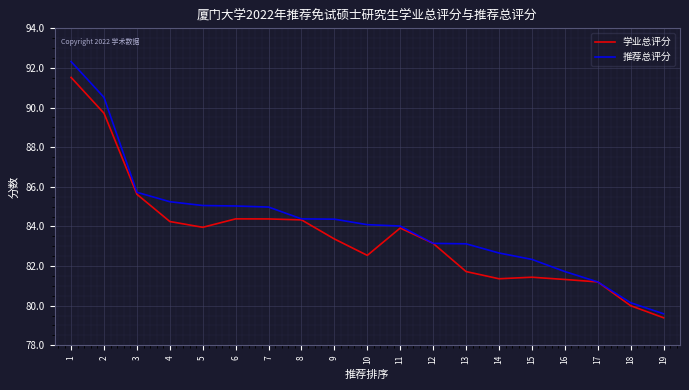

List the series in order of their peak value, highest first.

推荐总评分, 学业总评分